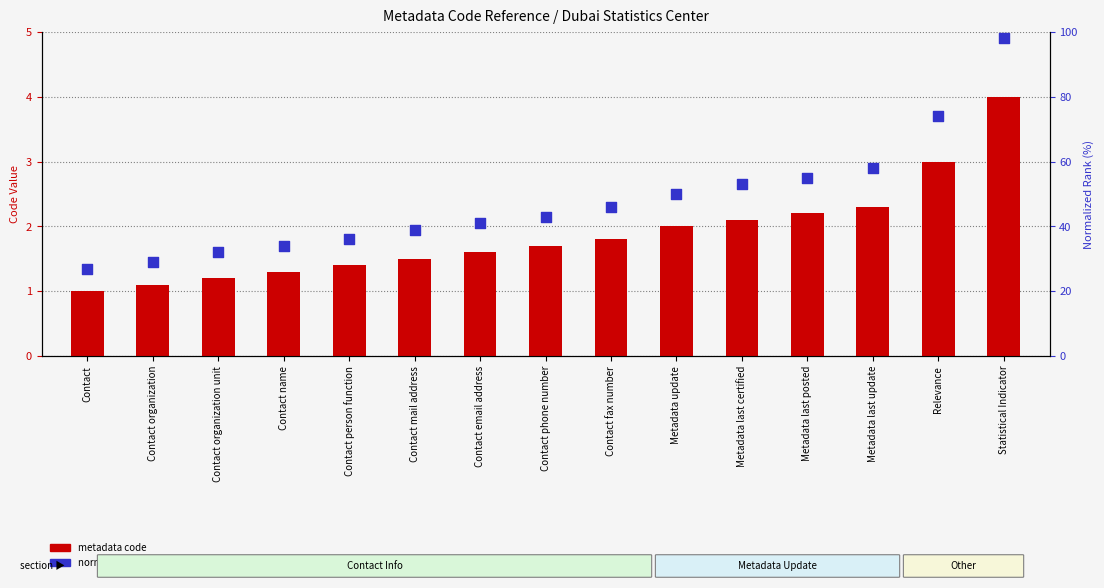

Which series has the widest spread of Y values?

normalized rank within section